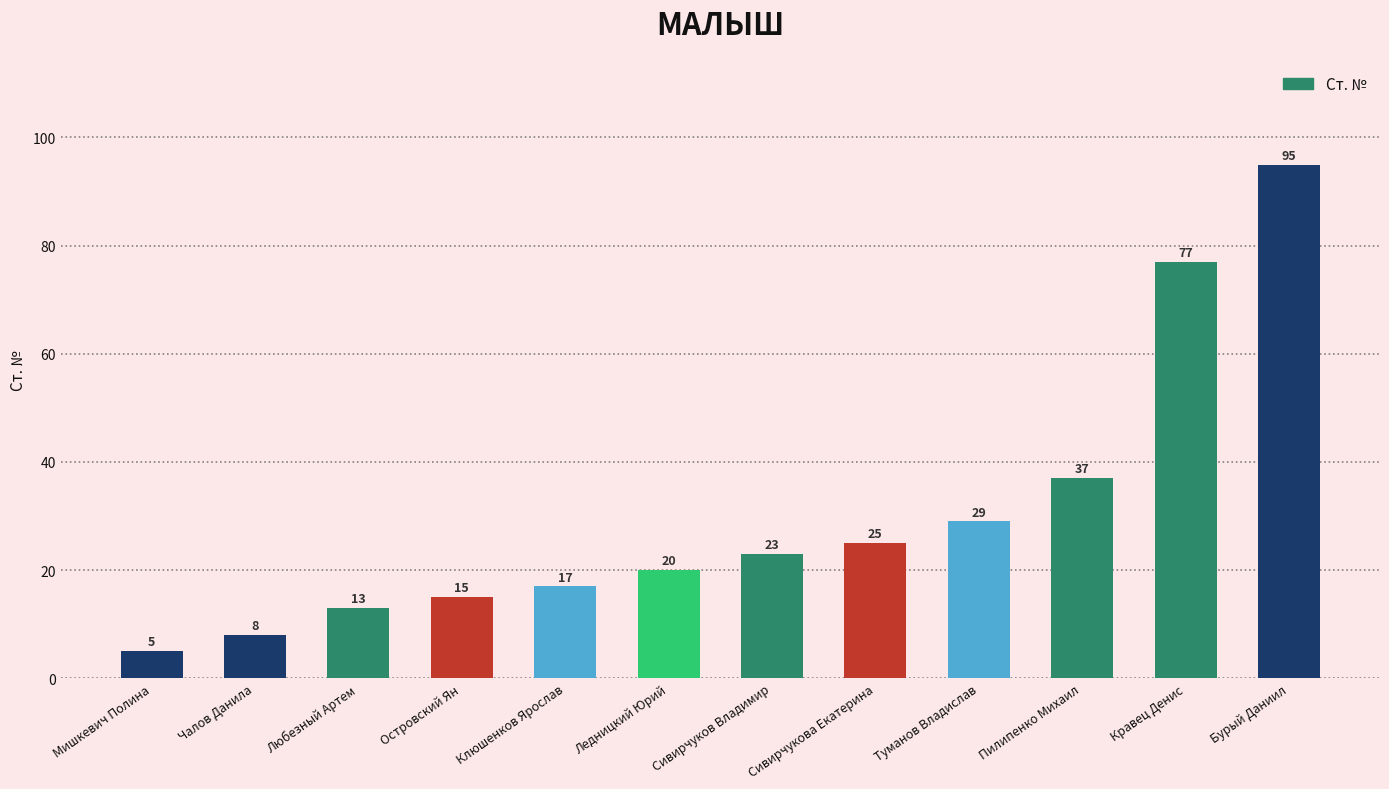

What is the sum of the values at Туманов Владислав and Мишкевич Полина?

34